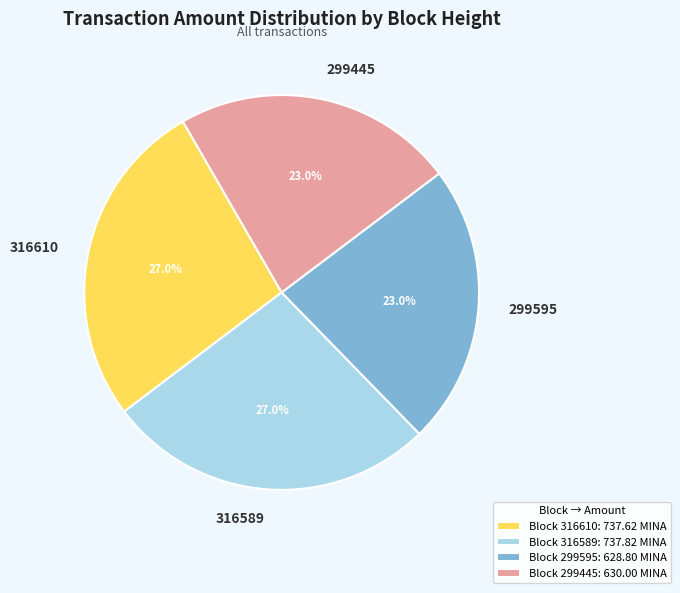

Which has a higher value, 316589 or 299445?

316589